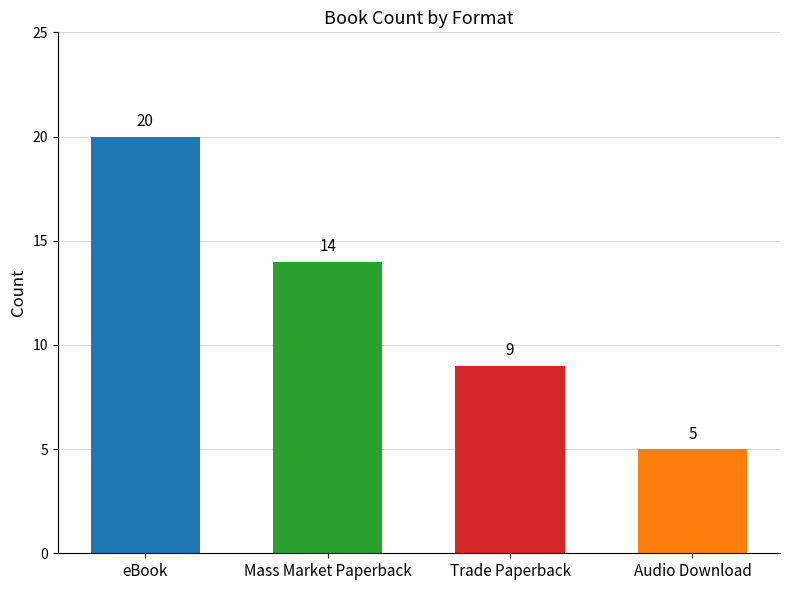

At which label does the data first exceed 14?

eBook